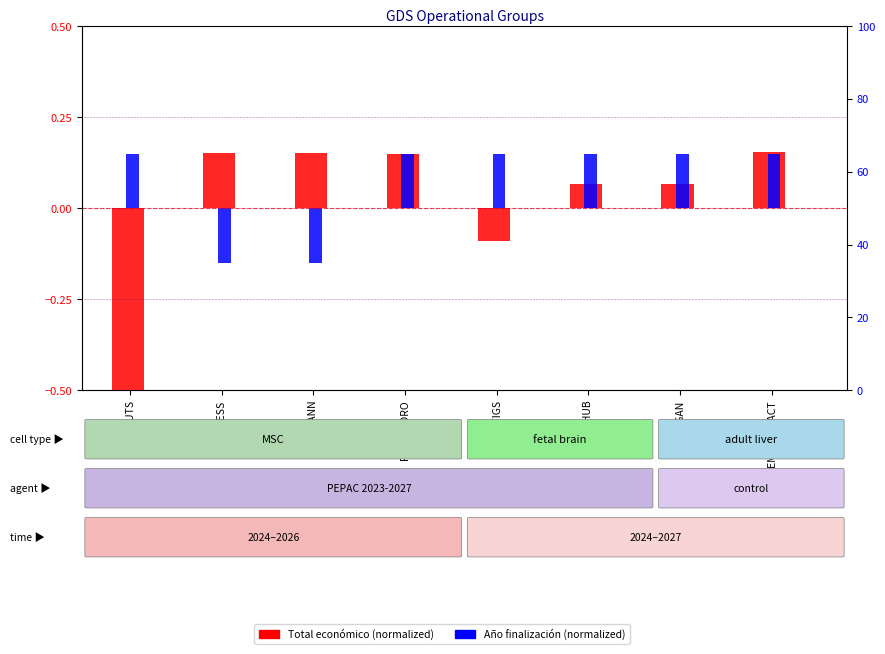

Is the value of Total económico (normalized) at ACCESS greater than the value of Año finalización (normalized) at ACCESS?

Yes